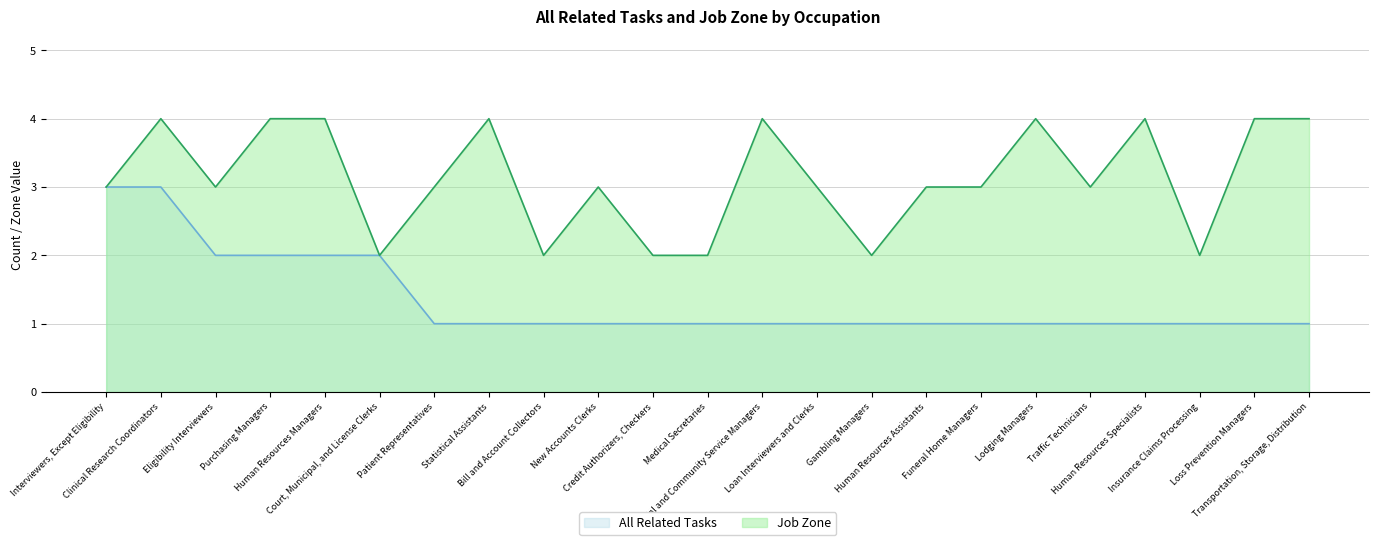

List the labels in order of All Related Tasks value, largest first.

Interviewers, Except Eligibility, Clinical Research Coordinators, Eligibility Interviewers, Purchasing Managers, Human Resources Managers, Court, Municipal, and License Clerks, Patient Representatives, Statistical Assistants, Bill and Account Collectors, New Accounts Clerks, Credit Authorizers, Checkers, Medical Secretaries, Social and Community Service Managers, Loan Interviewers and Clerks, Gambling Managers, Human Resources Assistants, Funeral Home Managers, Lodging Managers, Traffic Technicians, Human Resources Specialists, Insurance Claims Processing, Loss Prevention Managers, Transportation, Storage, Distribution